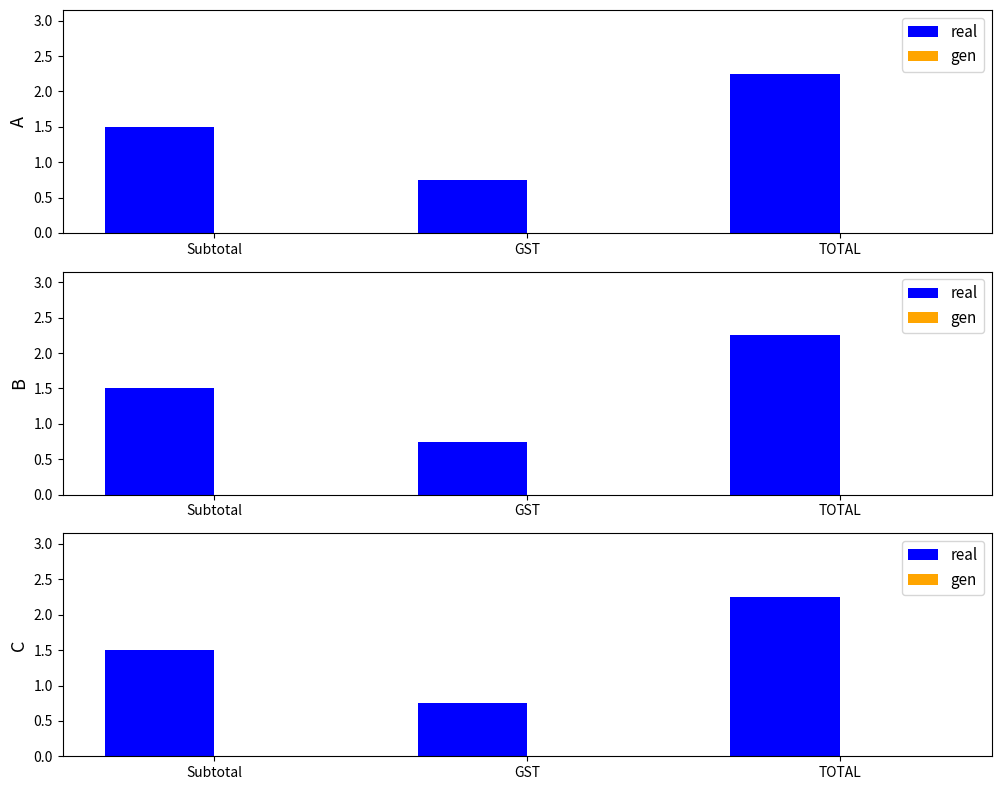

Which category has the lowest value in the real series?

GST